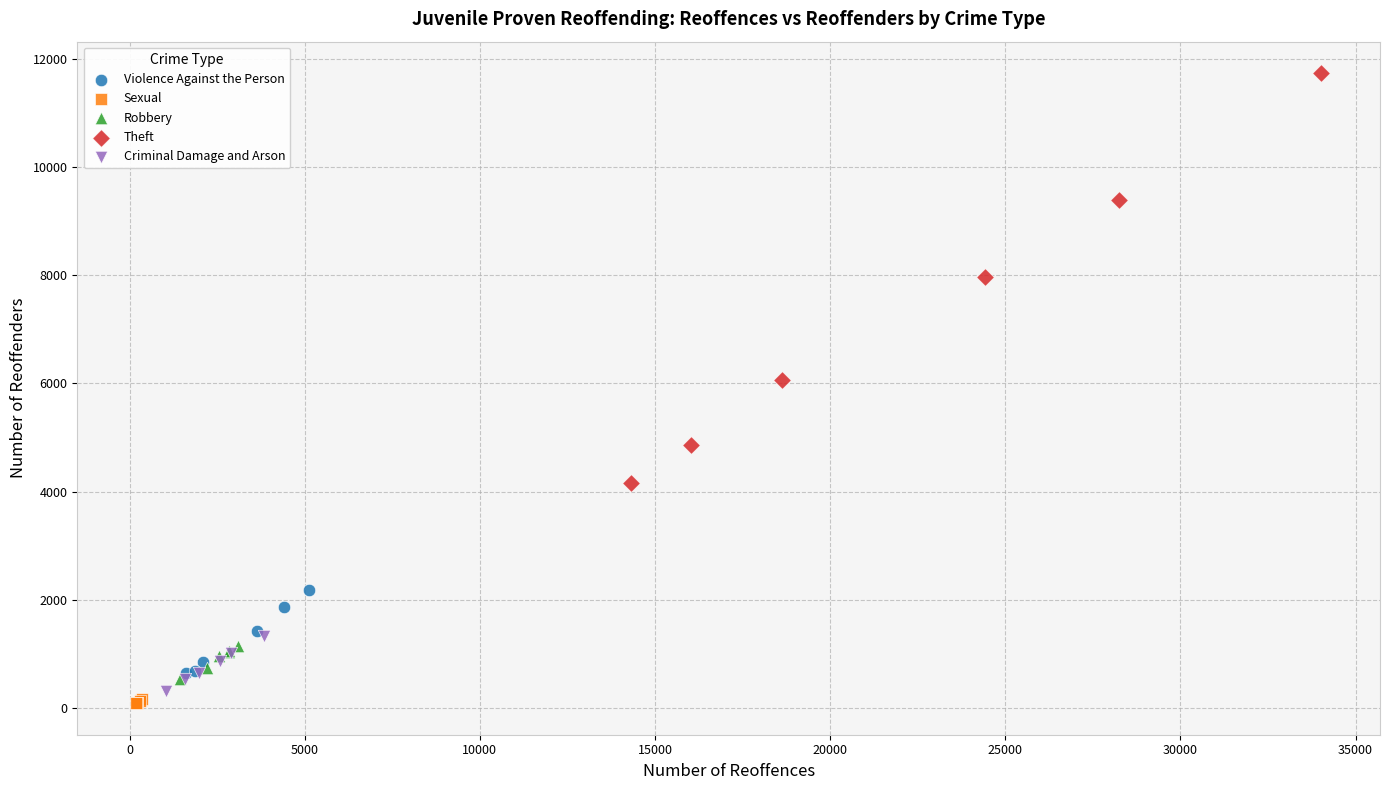

Which series has the largest Y range (max minus min)?

Theft